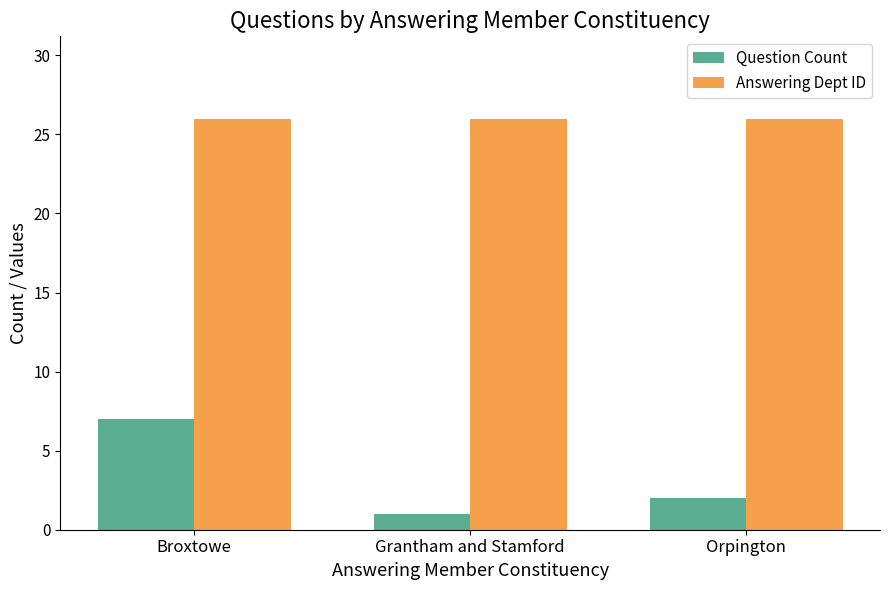

Which series has the widest spread of values?

Question Count